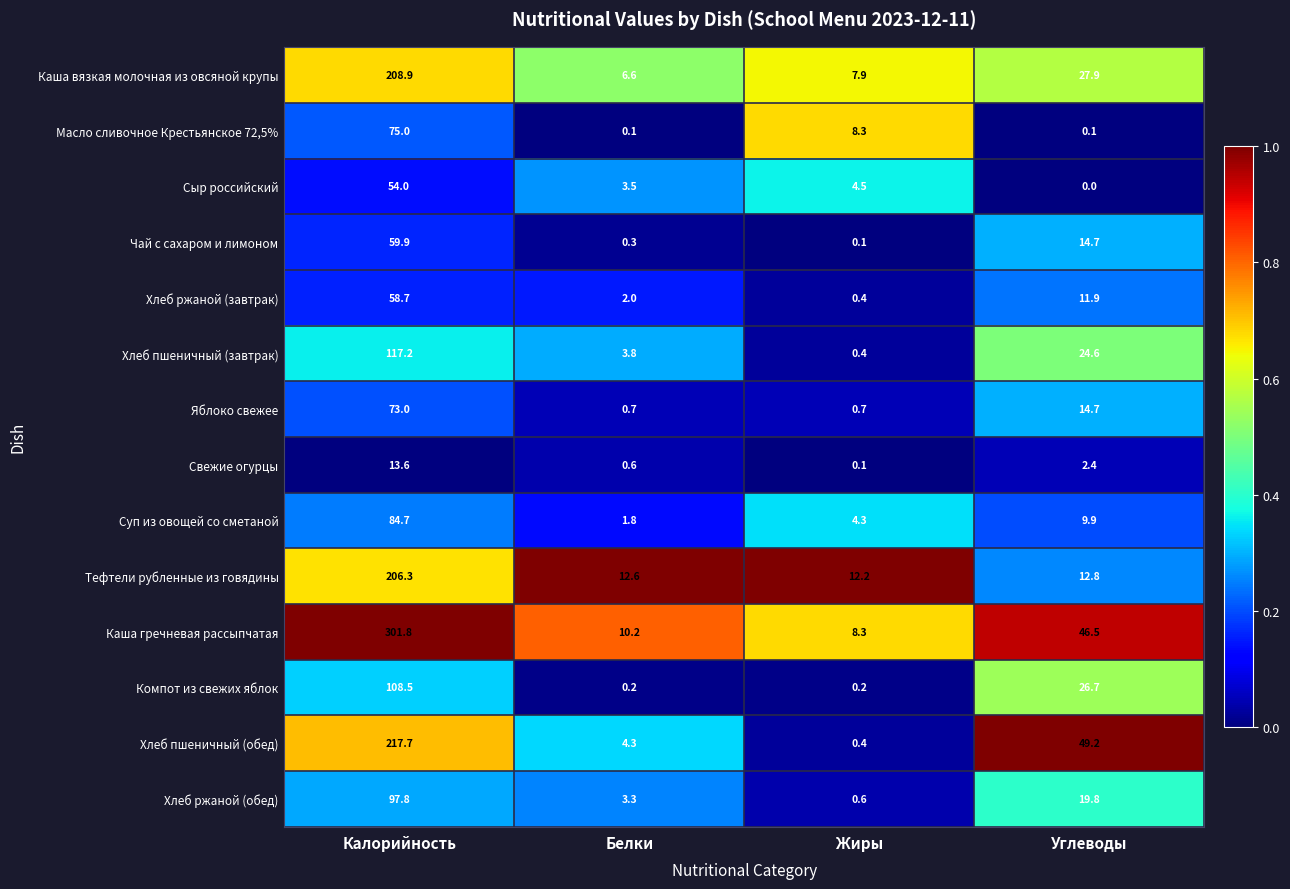

At how many categories does at least one series exceed 0?

4